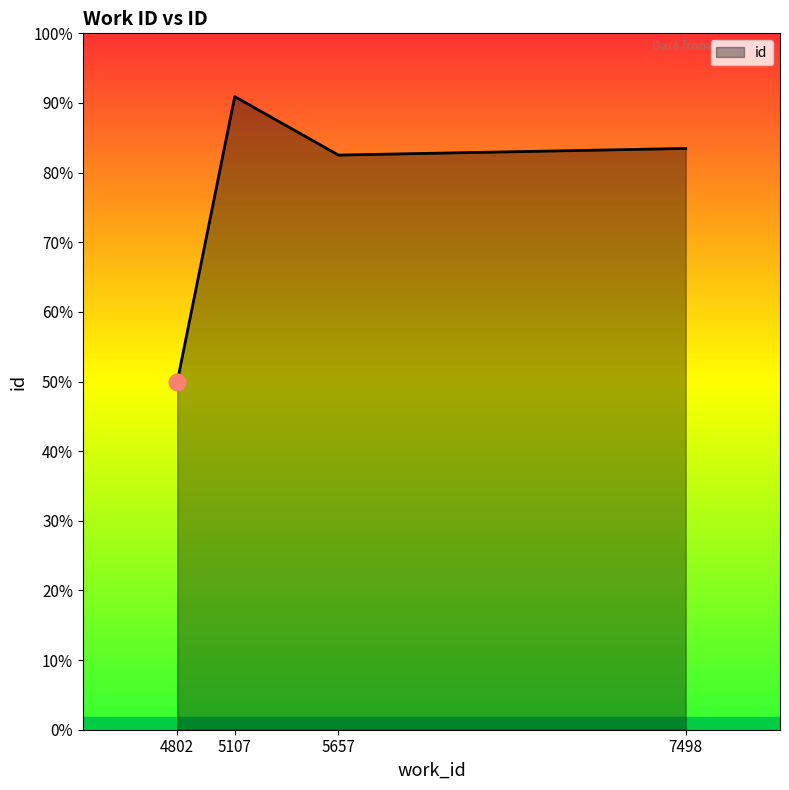

Does the chart display data point markers on the line(s)?

No